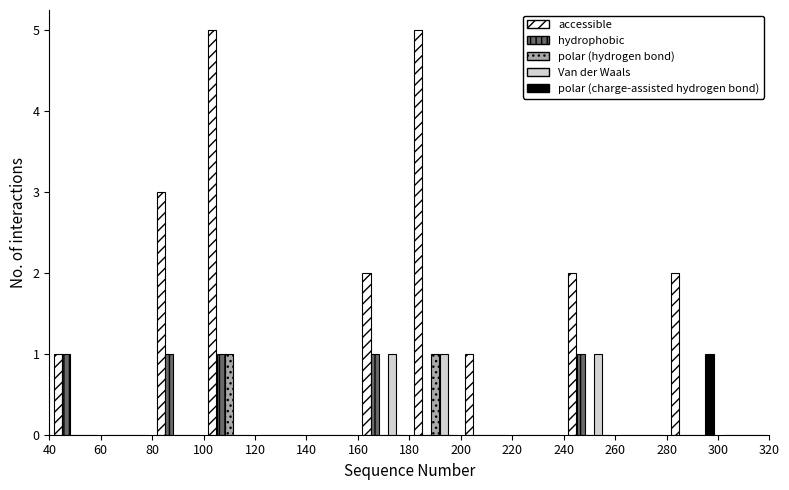

What is the height of the polar (hydrogen bond) bar covering 180 to 200 on the x-axis? The values are not printed on the chart, so give them approximately, as read against the axis.

1